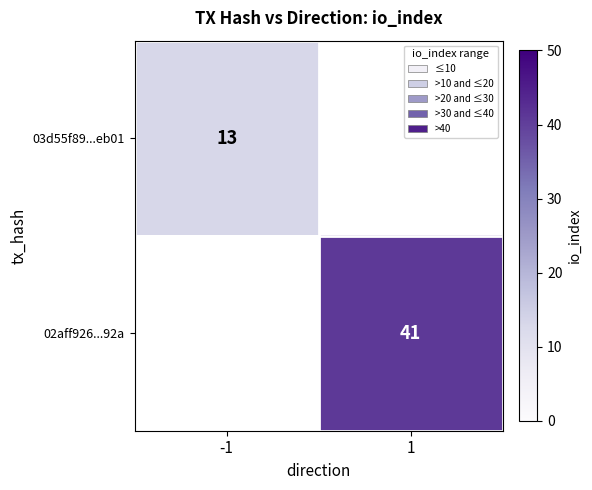

What is the spread (max minus min) of values at -1?

13